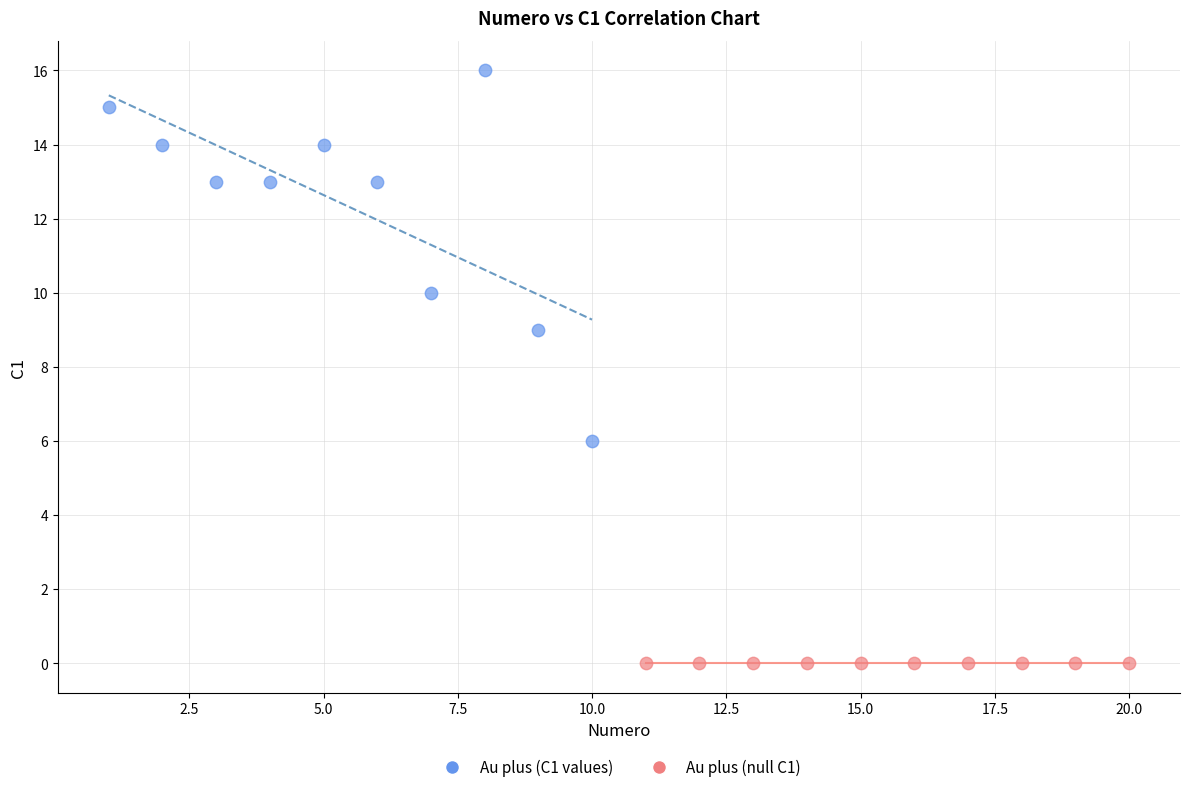

Which series reaches the minimum Y coordinate?

Au plus (null C1)